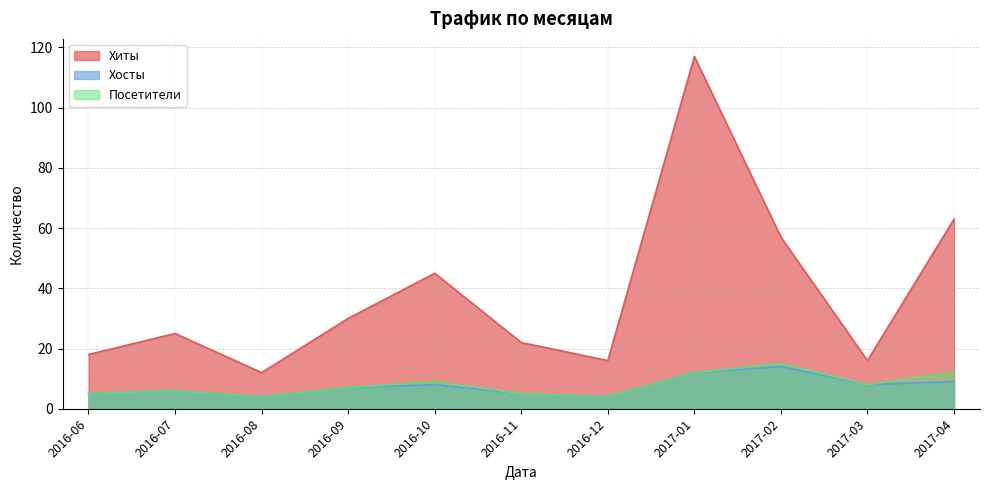

True or false: Хиты and Хосты cross at least once.

False